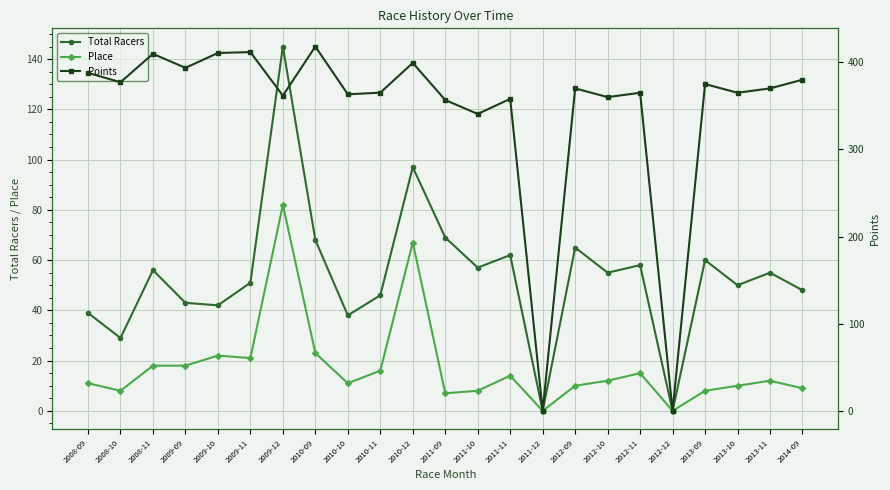

List the series in order of their peak value, lowest first.

Place, Total Racers, Points